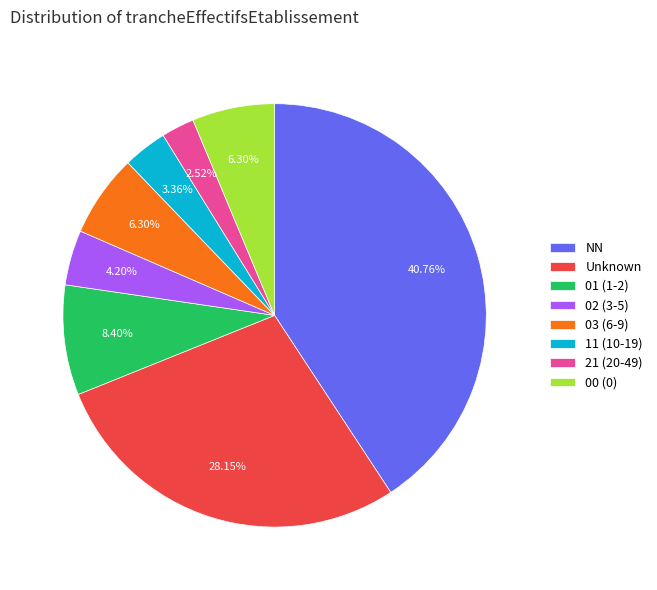

Which has a higher value, 00 (0) or NN?

NN